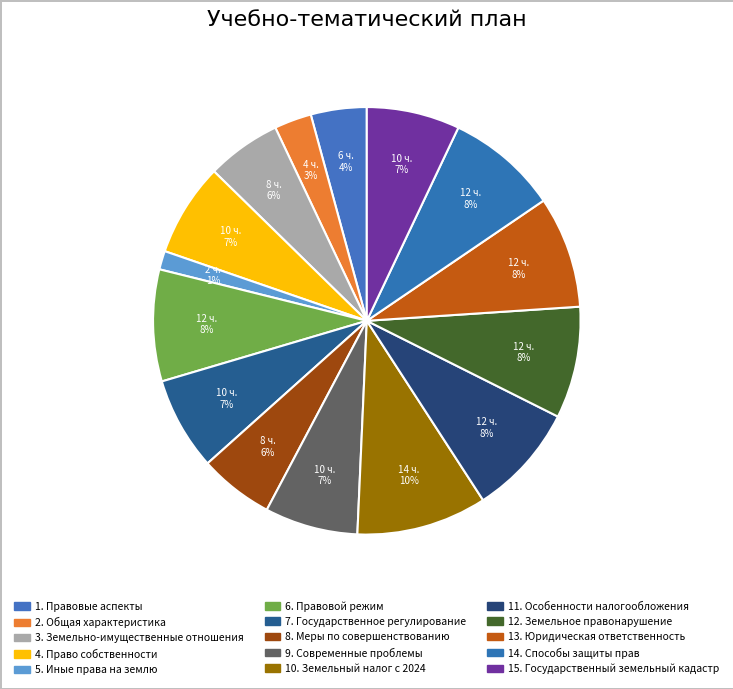

Is there any slice that represents more than half of the pie?

No